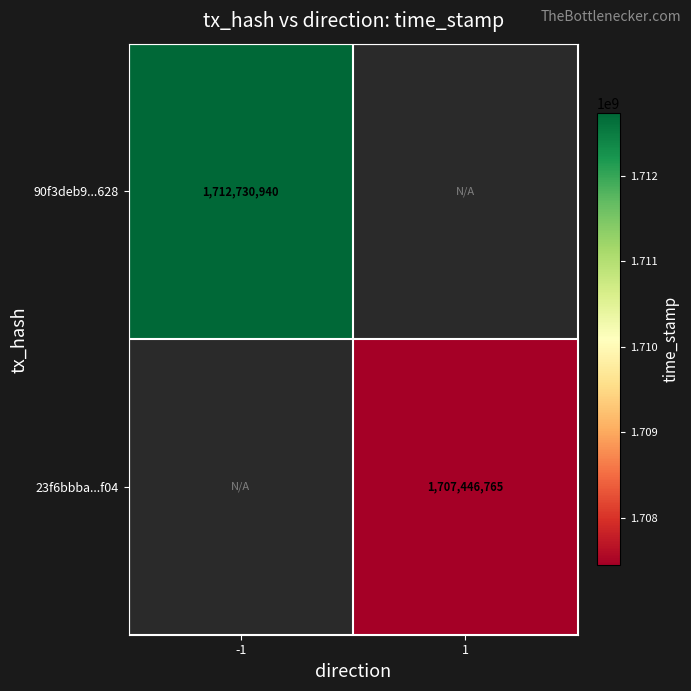

True or false: 90f3deb9...628 has a value of 697925211.1 at -1.

False